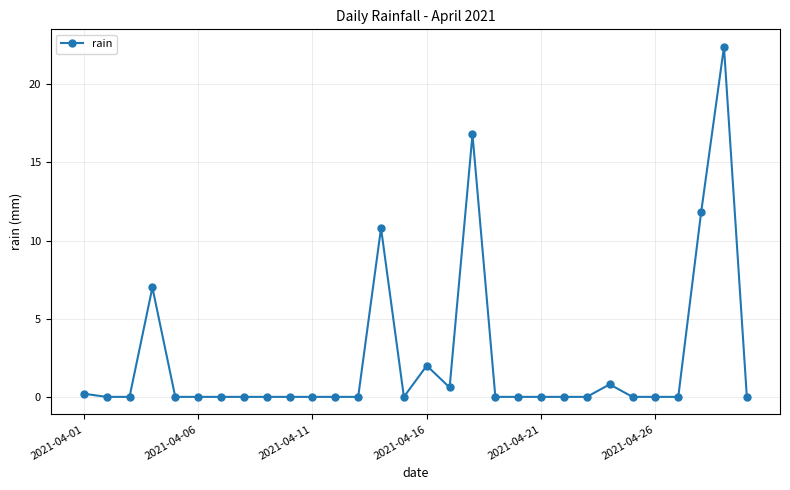

Does the chart have visible grid lines?

Yes